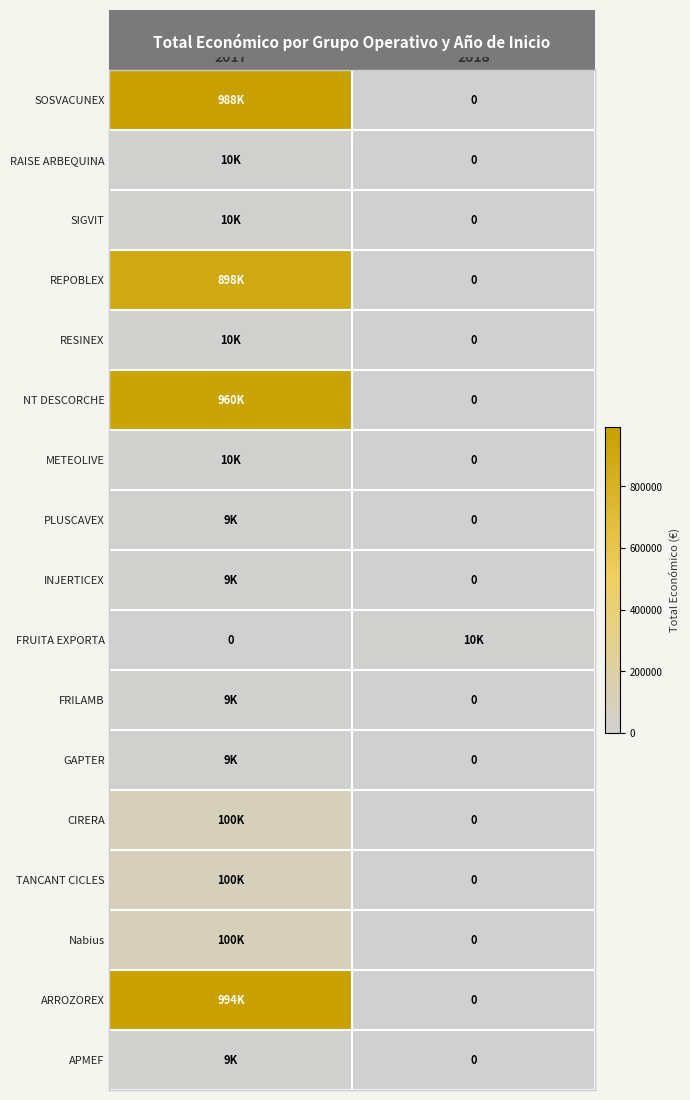

Rank the categories by RESINEX value from lowest to highest.

2018, 2017